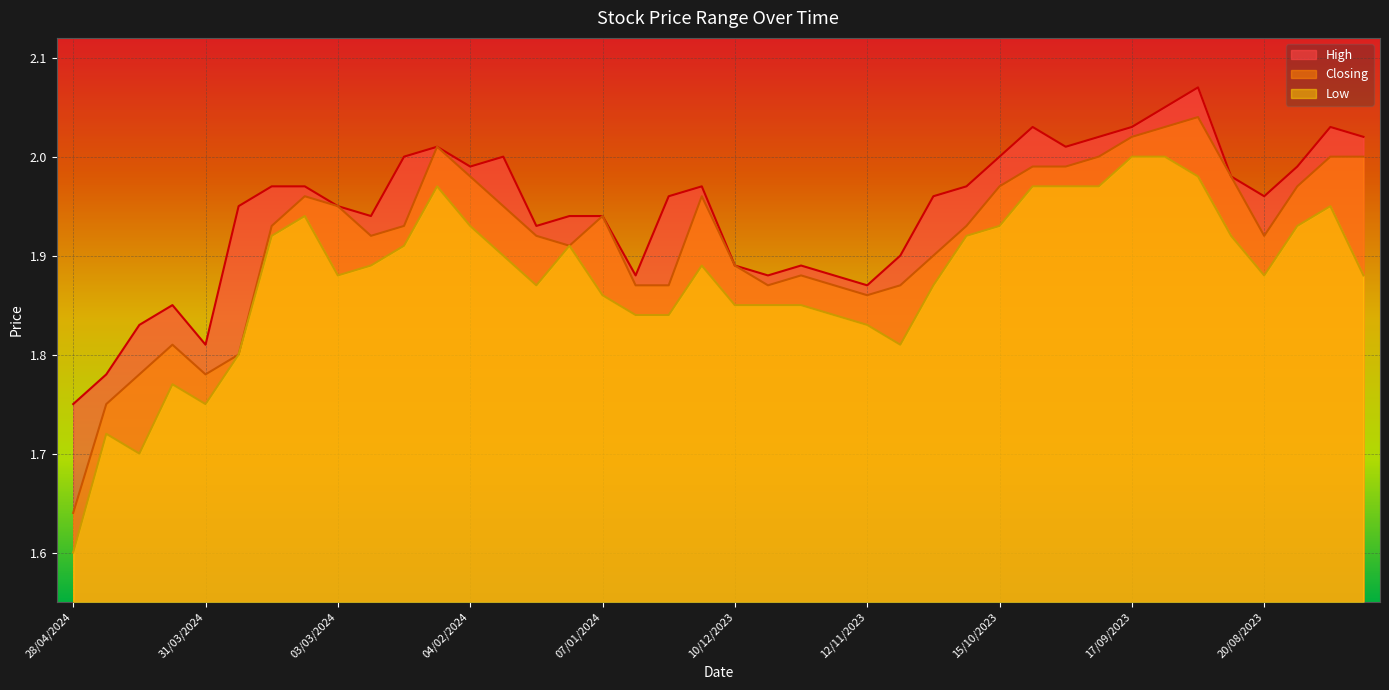

True or false: Closing has more than 0 interior local peaks.

True